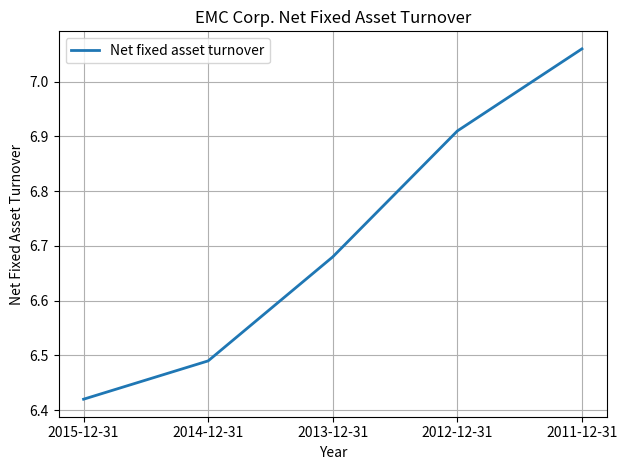

List the labels in order of value, smallest first.

2015-12-31, 2014-12-31, 2013-12-31, 2012-12-31, 2011-12-31